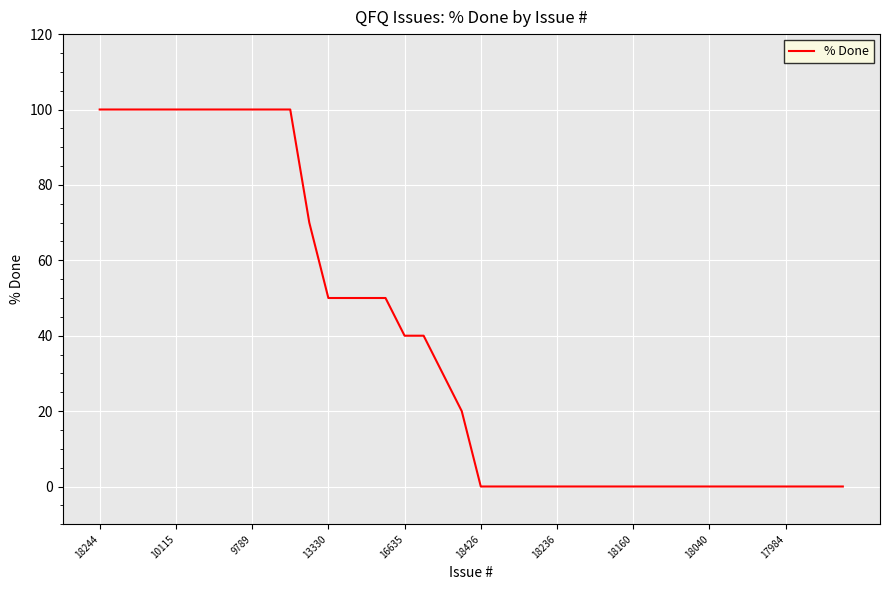

What is the greatest value displayed?

100